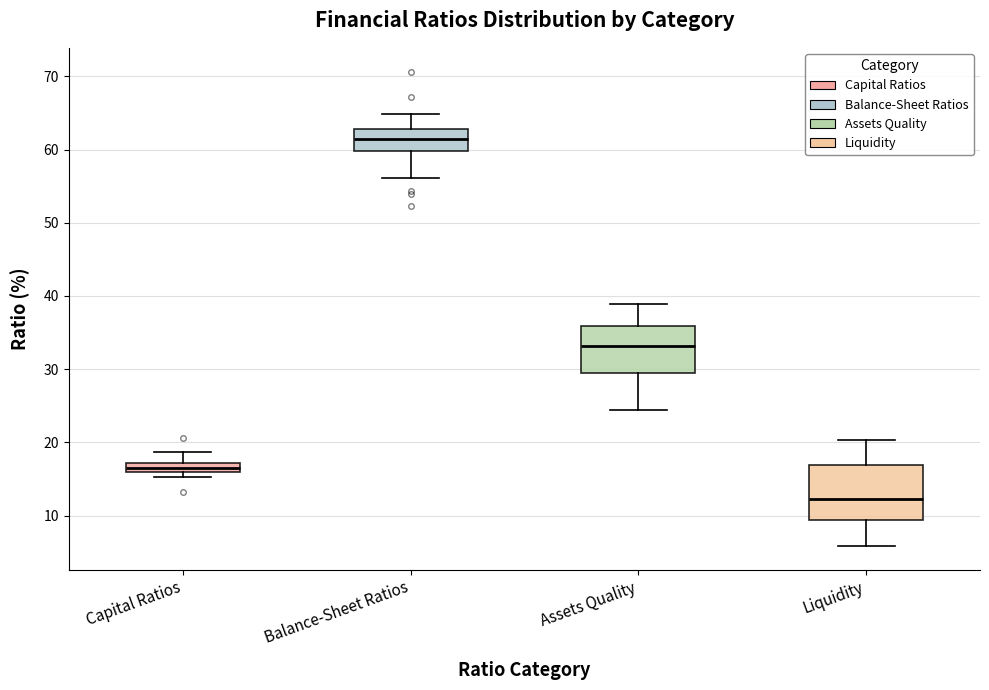

Comparing the boxes themselves (not the whiskers), which one is the tallest?

Liquidity